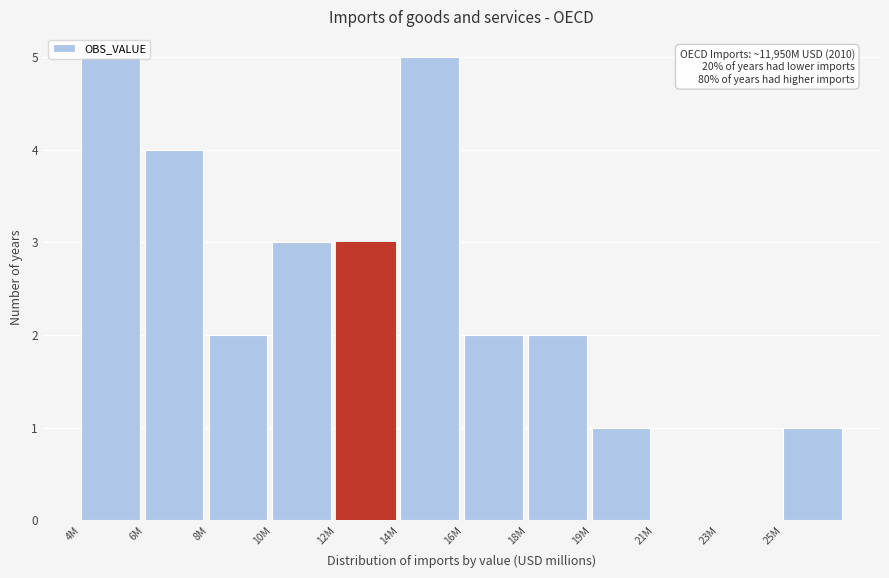

What is the sum of all values?

28